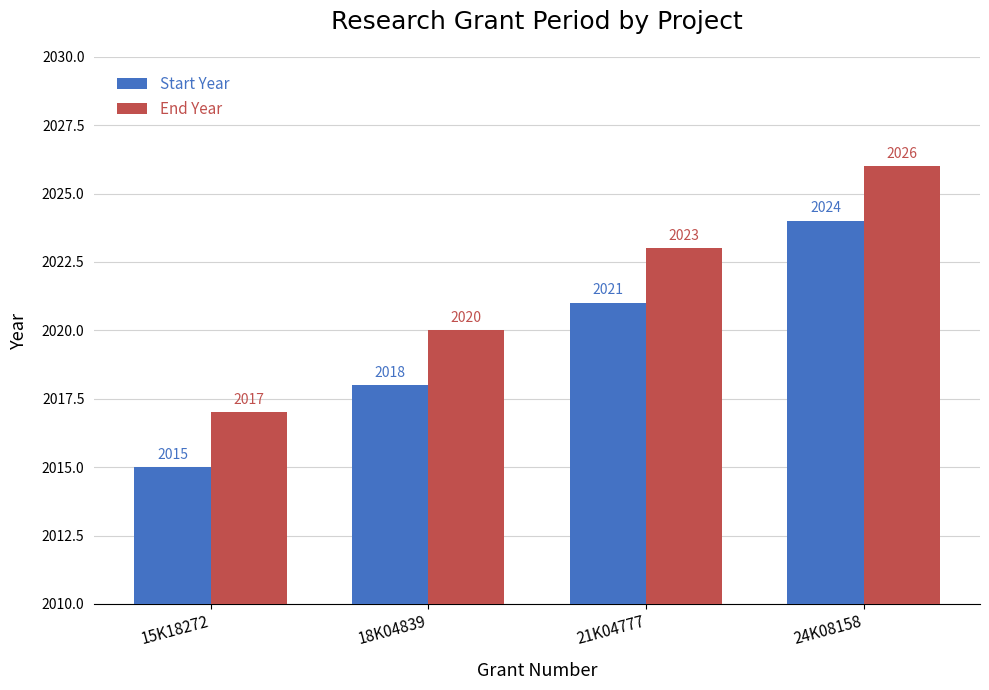

How many Start Year values are between 2018 and 2024?

3